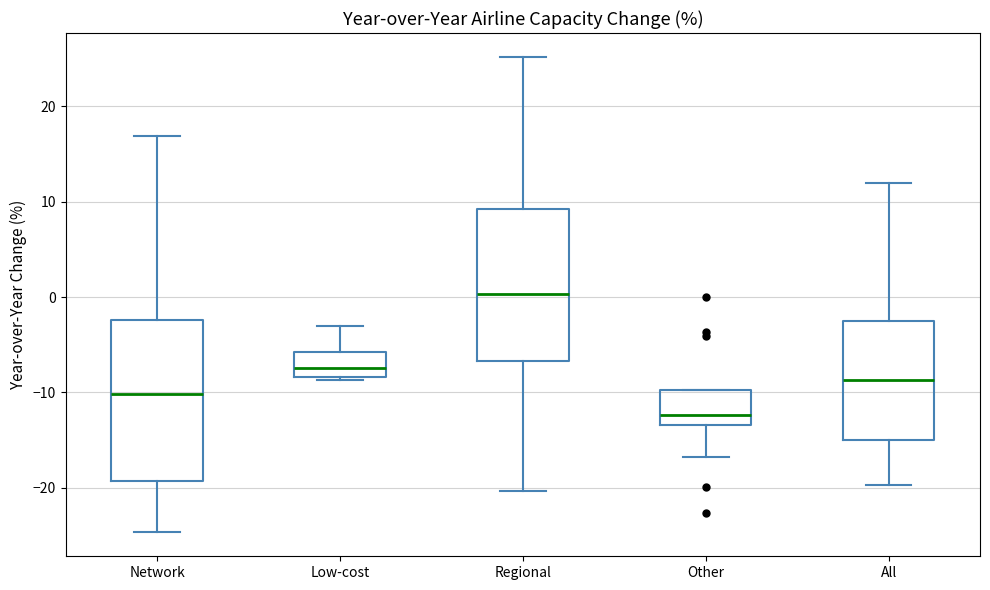

Where does the median line of the box for Other sit on the y-axis? The values are not printed on the chart, so give them approximately, as read against the axis.

-12